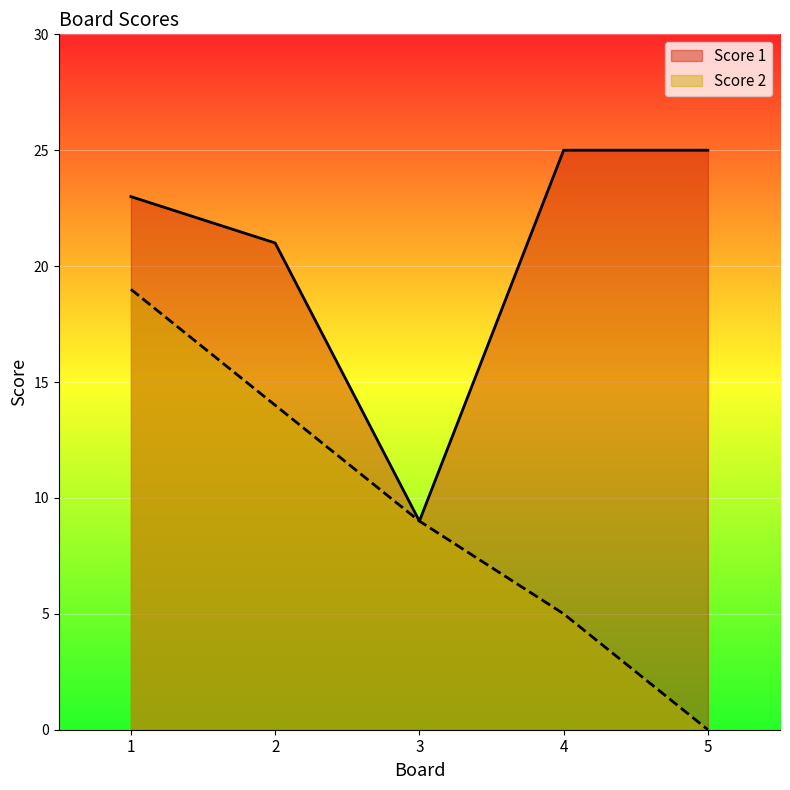

What is the difference between the maximum and minimum values in the Score 2 series?

19